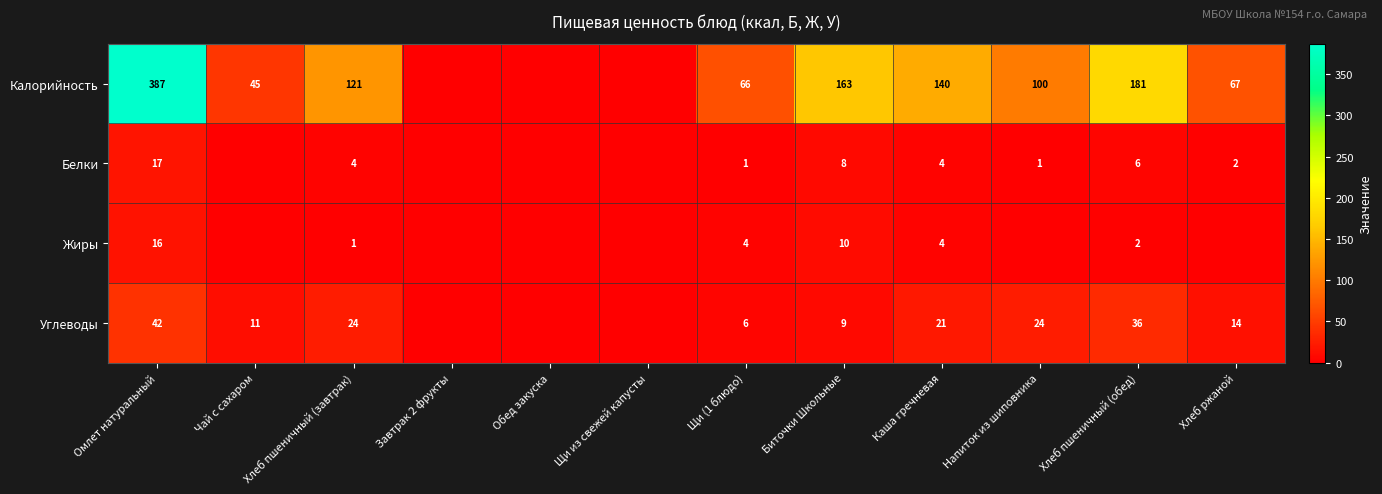

What is the difference between the Белки values at Биточки Школьные and Щи (1 блюдо)?

7